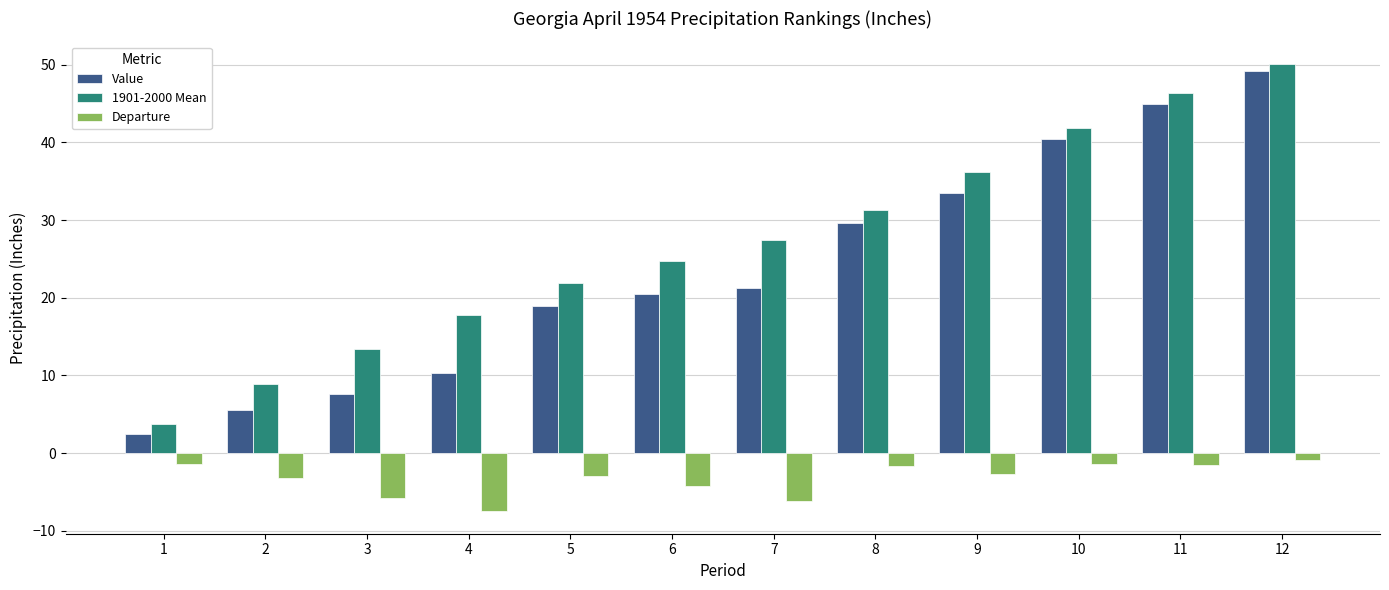

Where does the 1901-2000 Mean series first go above 27?

7